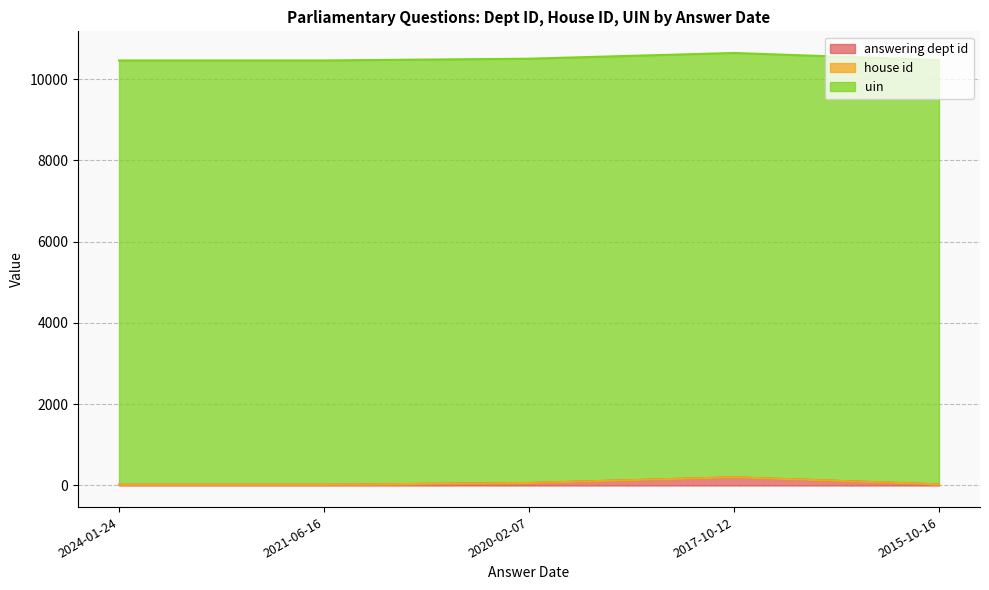

Which label corresponds to the smallest value in the chart?

2024-01-24